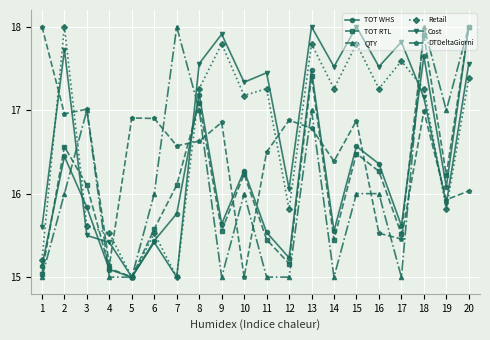

Where does the Retail series first go above 17?

2